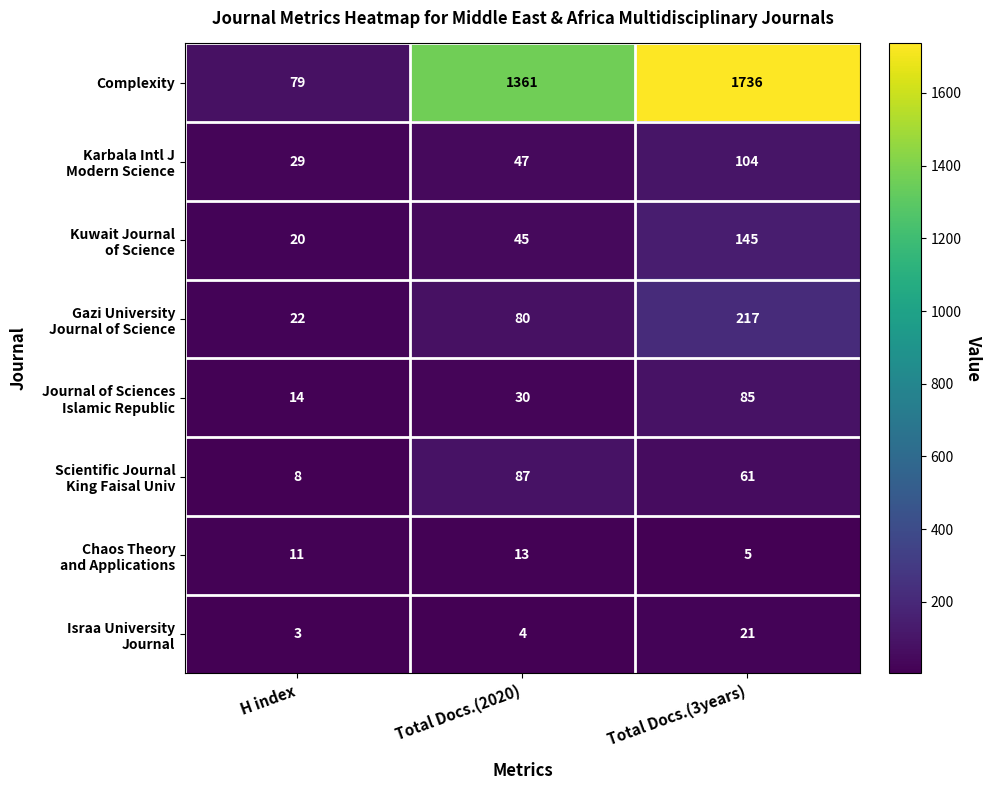

True or false: Complexity has a value of 1736 at Total Docs.(3years).

True